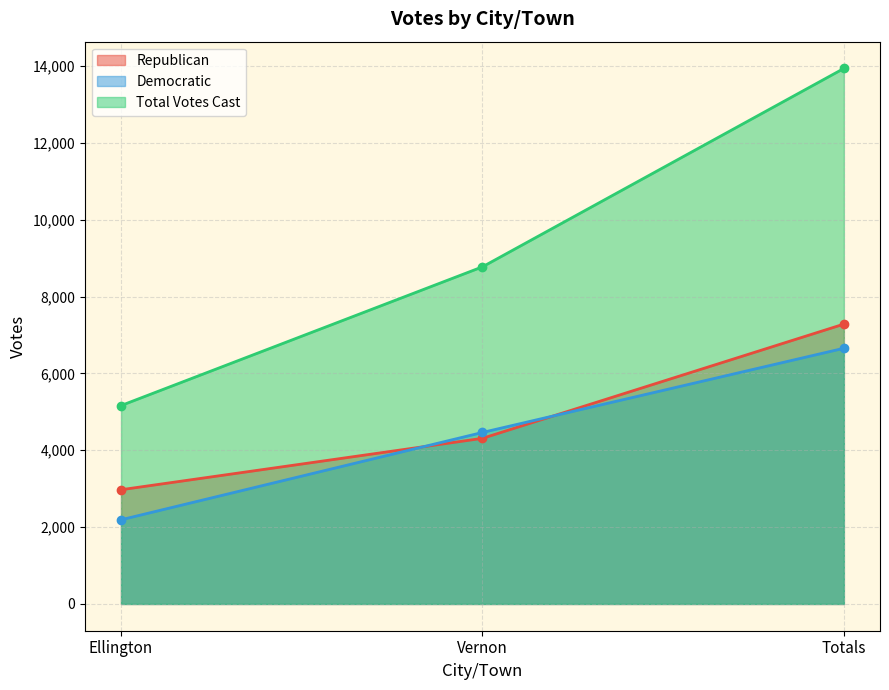

List the labels in order of Democratic value, smallest first.

Ellington, Vernon, Totals